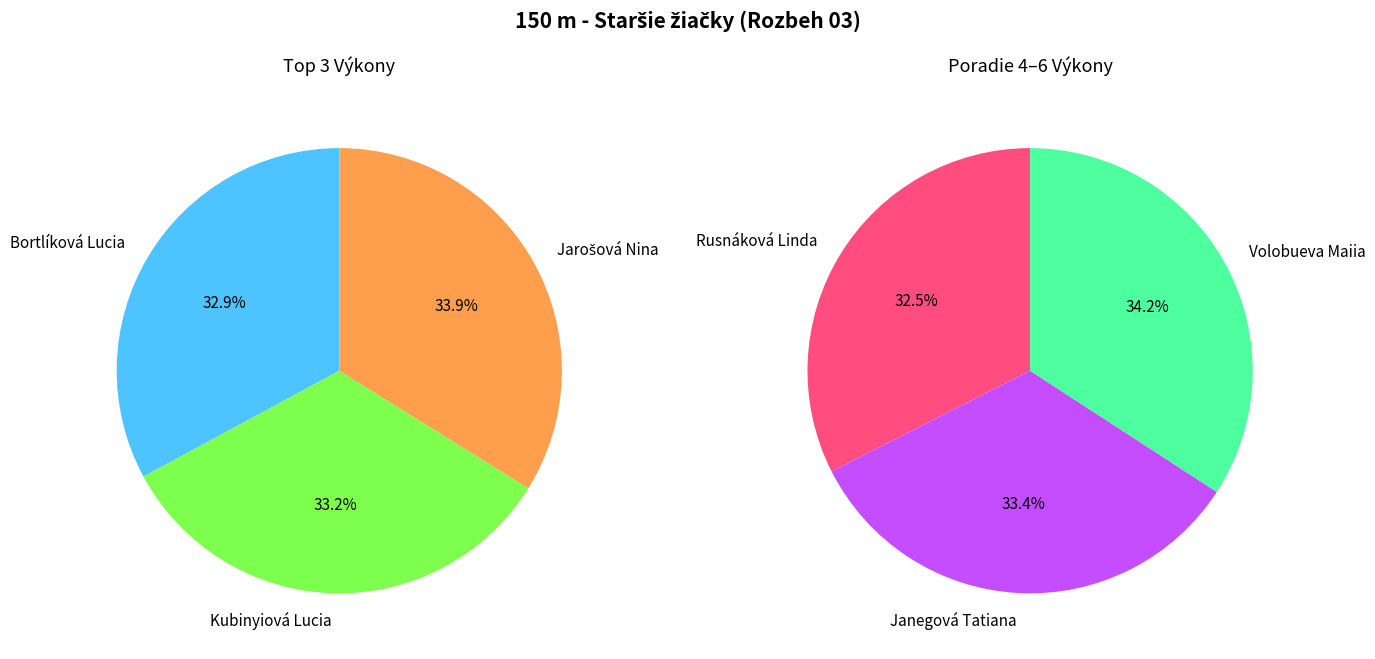

How many segments does this pie chart have?

6